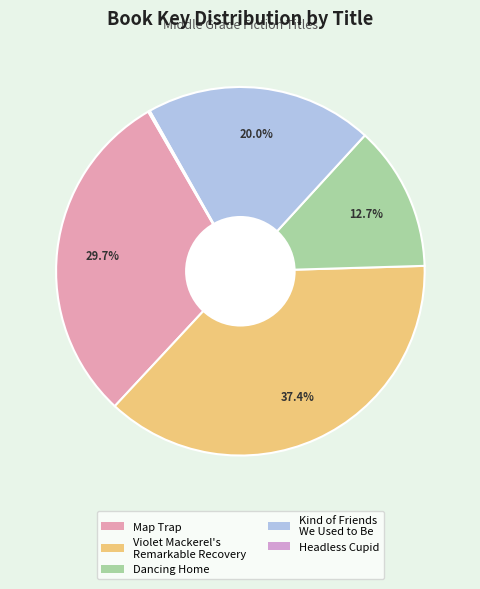

Does Headless Cupid account for over 50% of the chart?

No